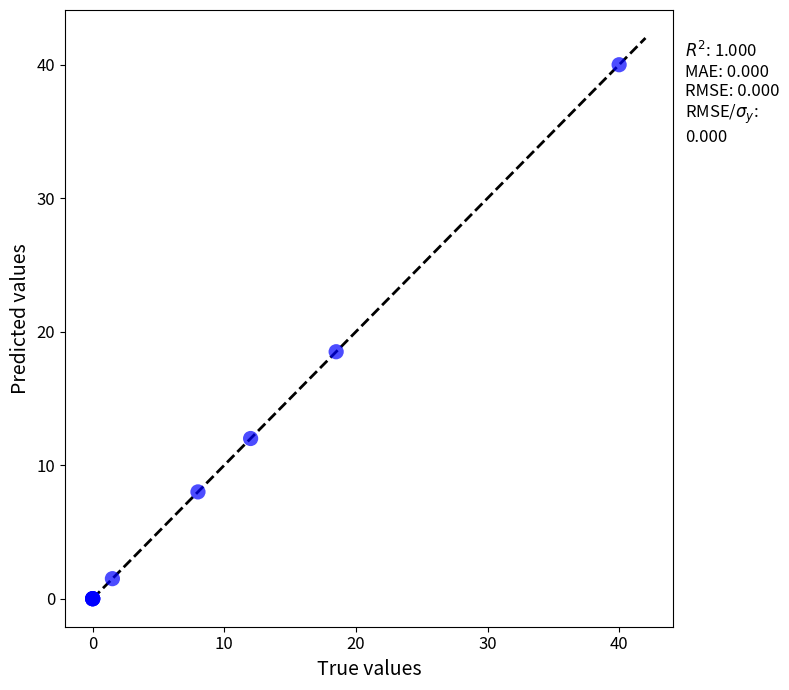

What Y value in the scatter plot is closest to 20?

18.5